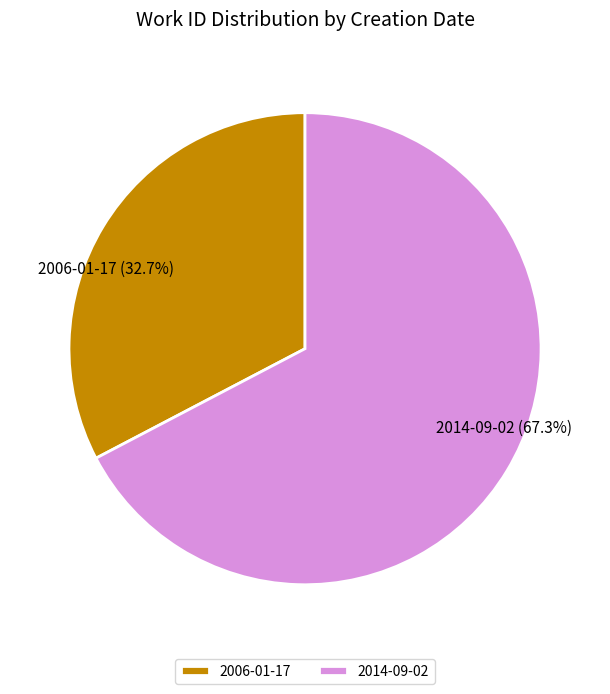

True or false: 2014-09-02 accounts for 67% of the total.

True